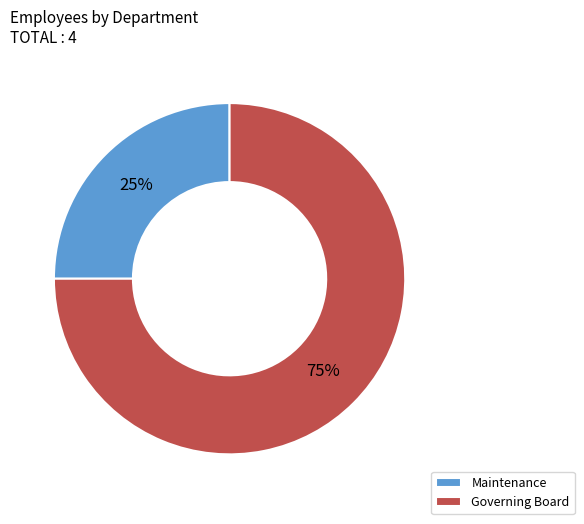

To the nearest percent, what is the difference between the largest and smallest slice percentages?

50%